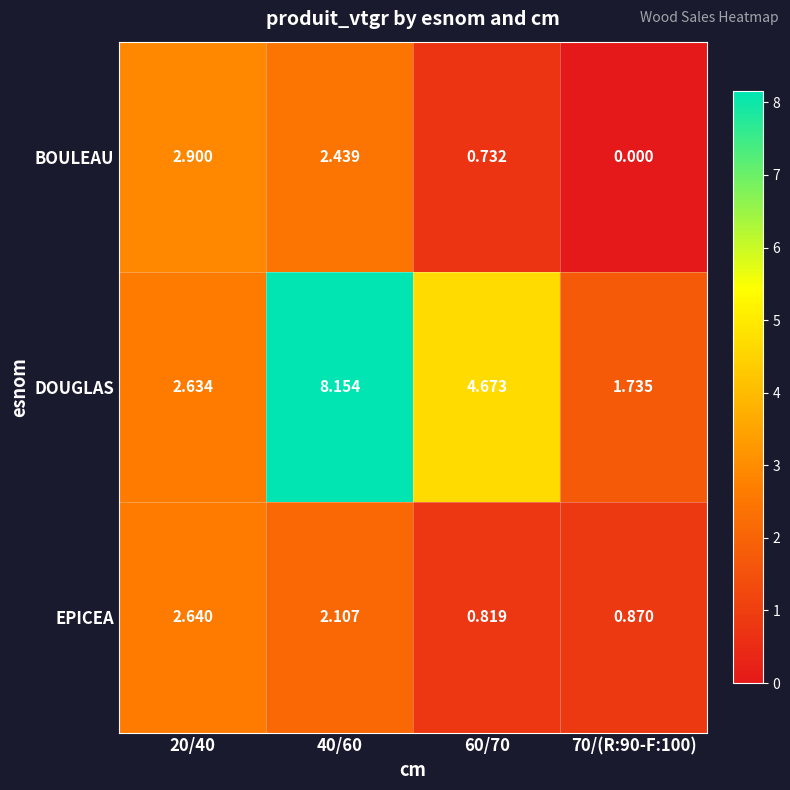

Which series has the largest range (max minus min)?

DOUGLAS